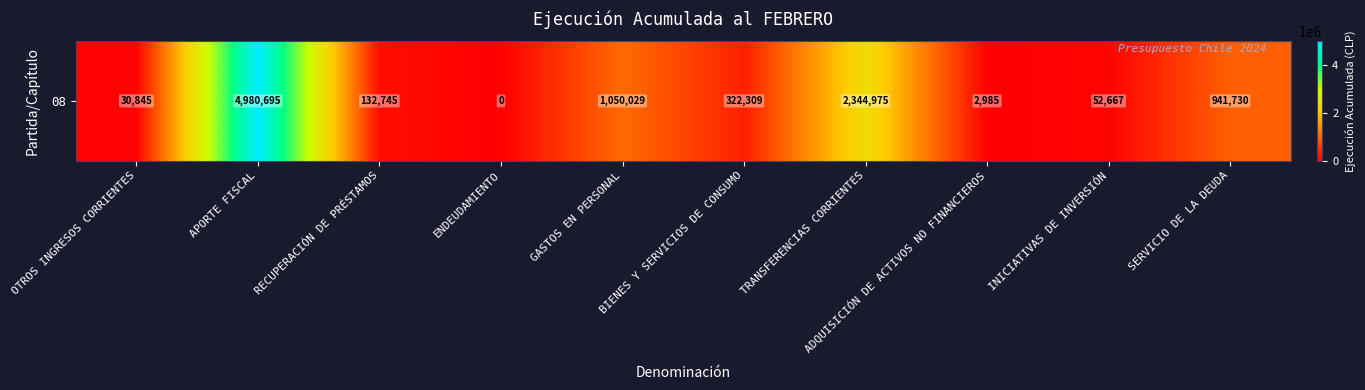

What is the average value?

985898